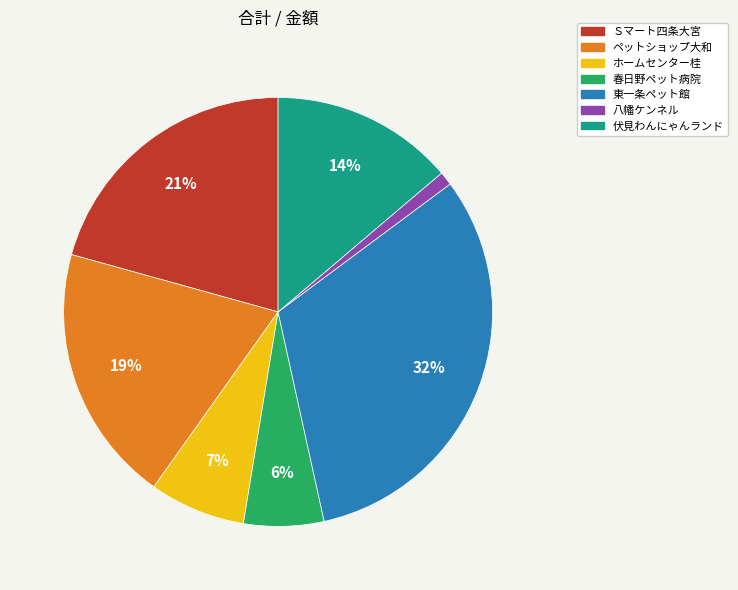

To the nearest percent, what is the combined percentage of 東一条ペット館 and ホームセンター桂?

39%